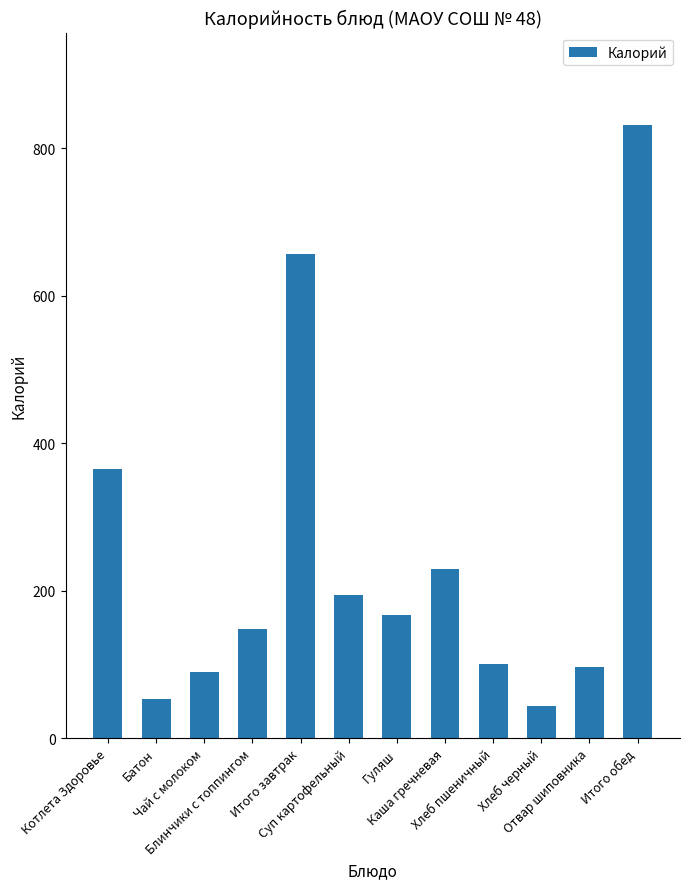

Which category has the lowest value across all series?

Хлеб черный